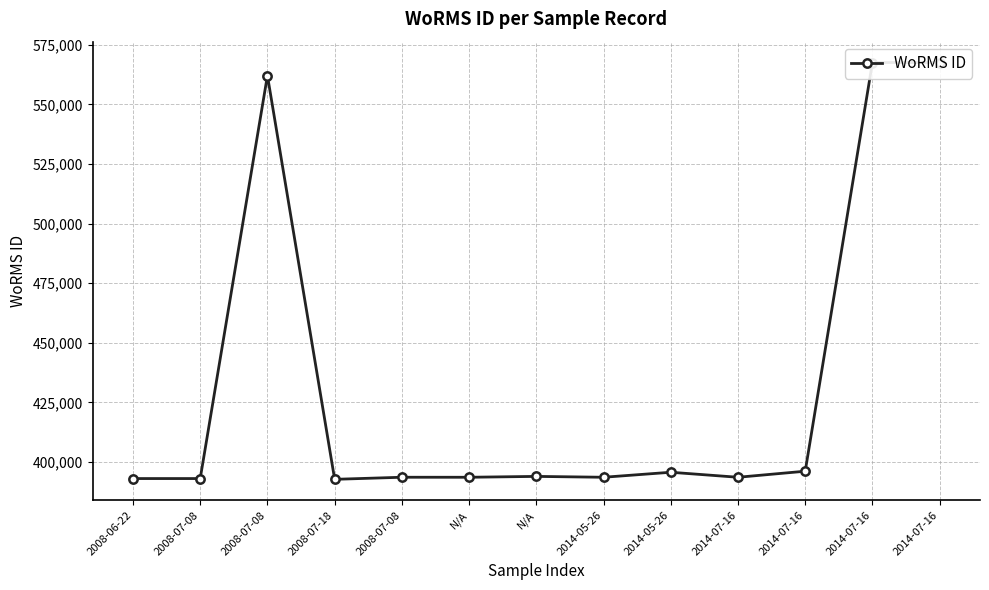

Count the number of data series in this chart.

1